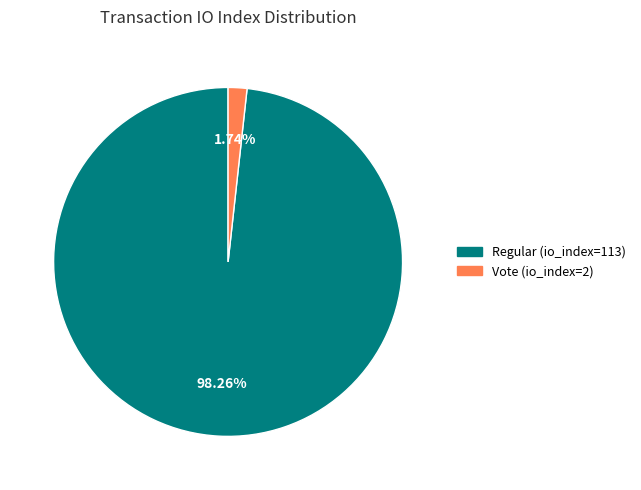

Which slice is the smallest?

Vote (io_index=2)